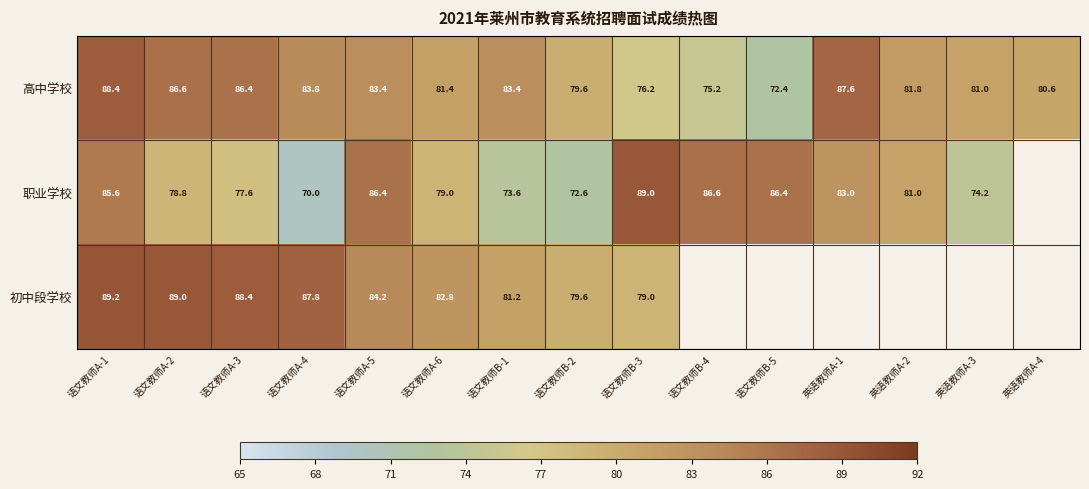

Which has a higher value, 英语教师A-3 or 语文教师B-4?

英语教师A-3